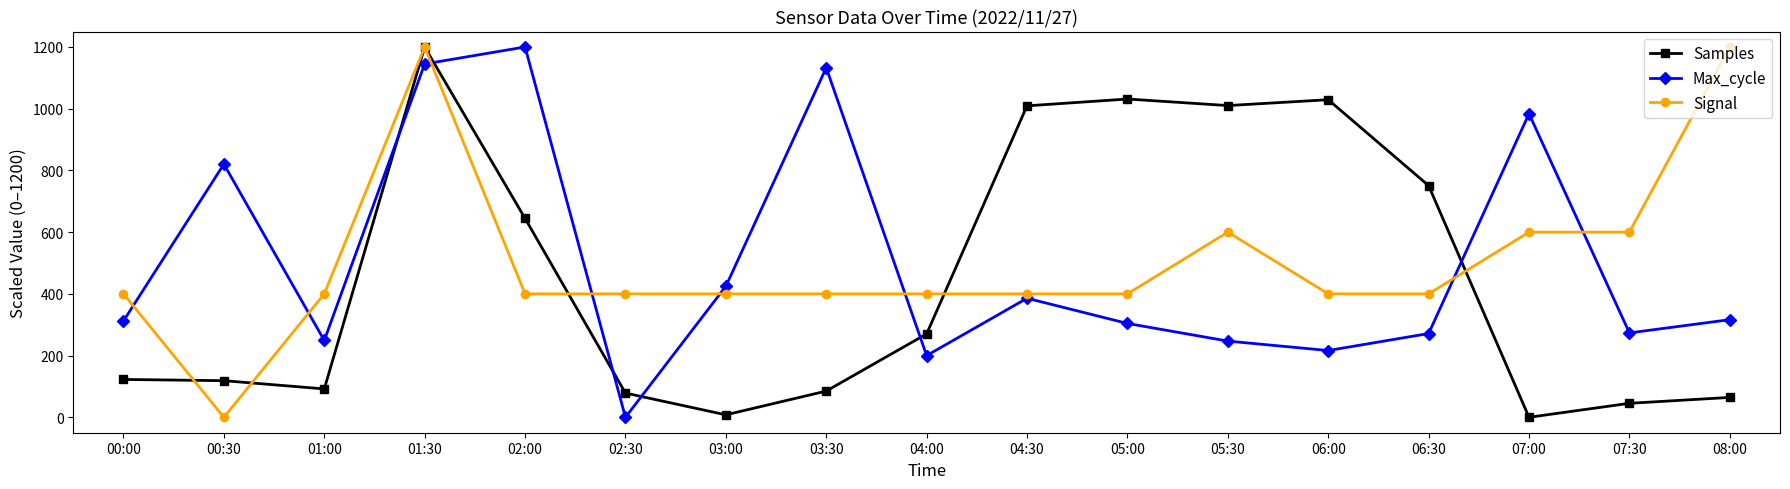

Which series changed the most between 07:30 and 08:00?

Signal